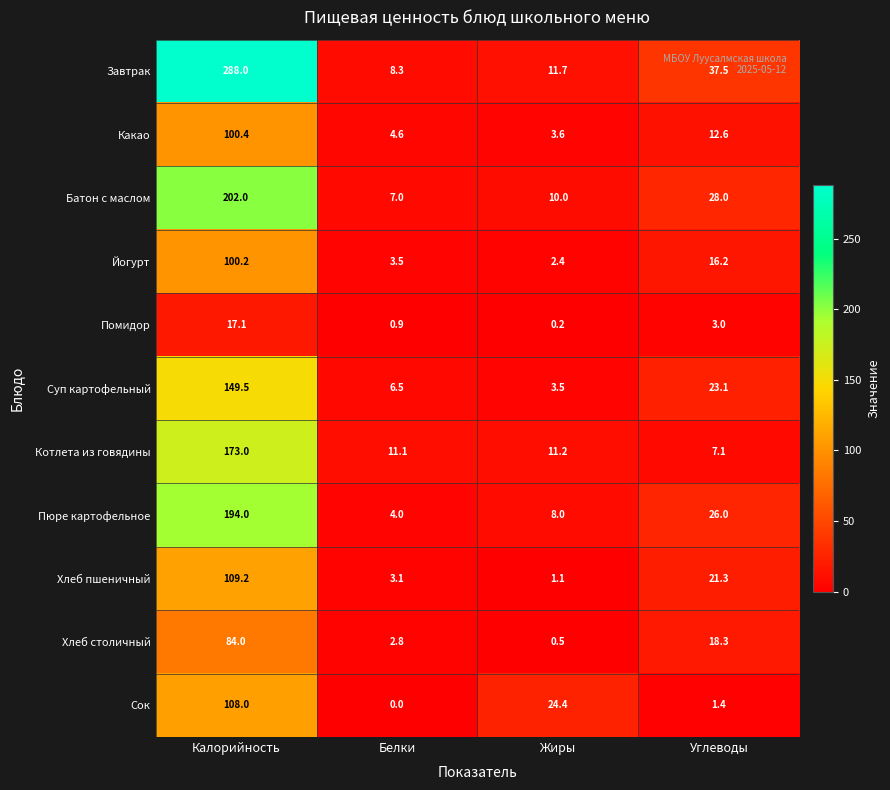

Where does the Хлеб столичный series first go above 18?

Калорийность